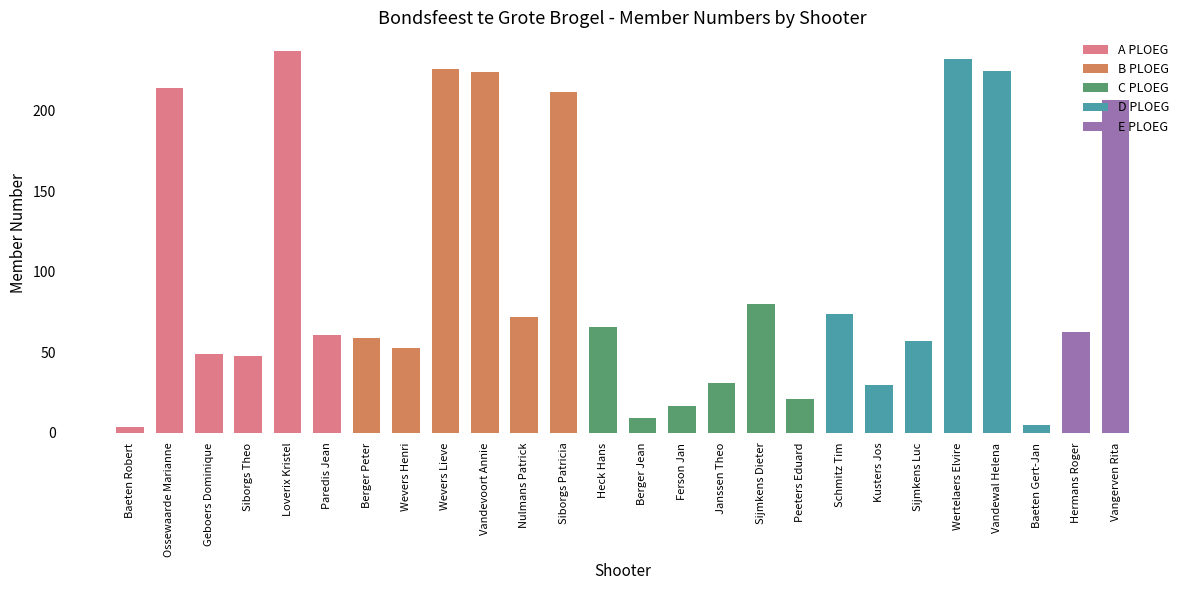

What is the value of the 15th bar from the left?

17